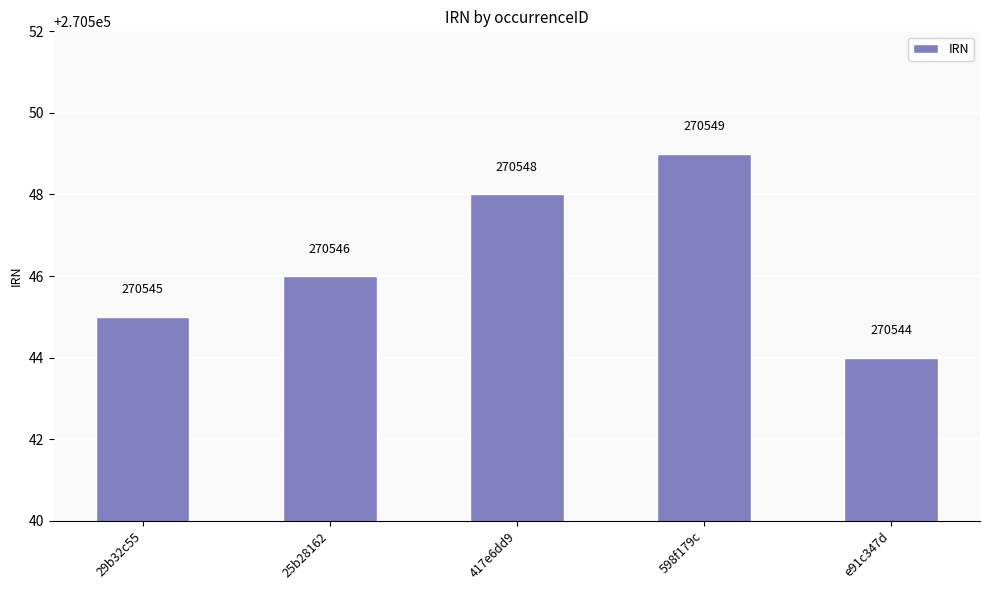

Reading right to left, what are all the values shown in this chart?

270544	270549	270548	270546	270545